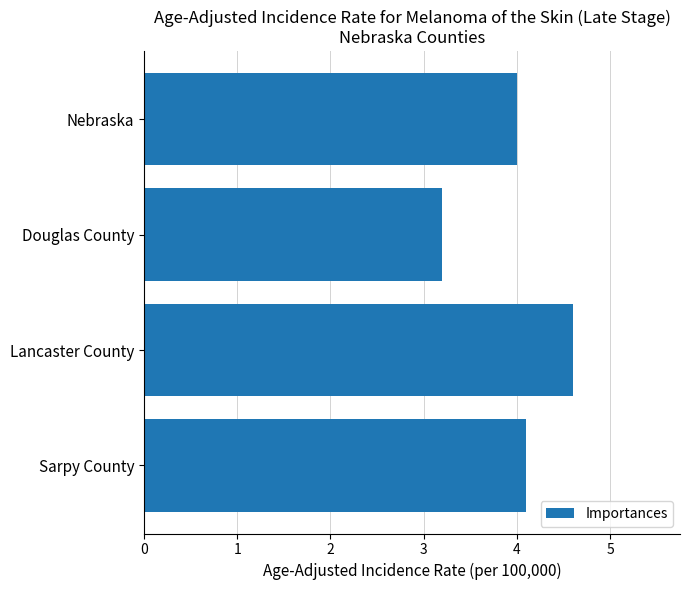

List the labels in order of value, largest first.

Lancaster County, Sarpy County, Nebraska, Douglas County